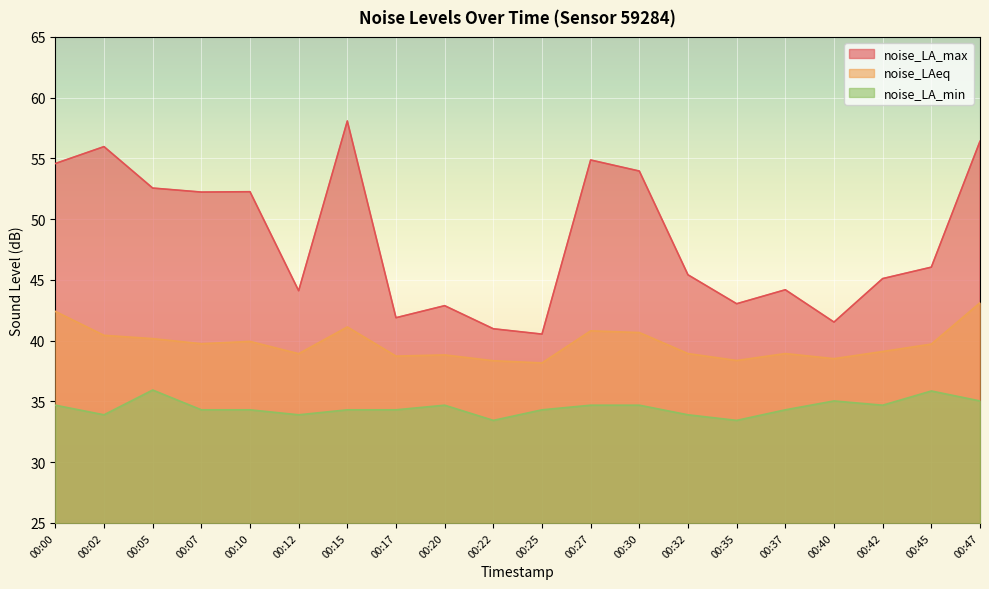

At how many categories does at least one series exceed 38?

20